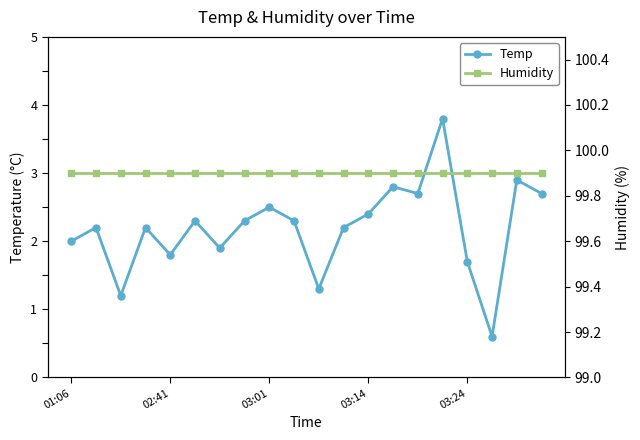

What is the minimum value for Temp?

0.6